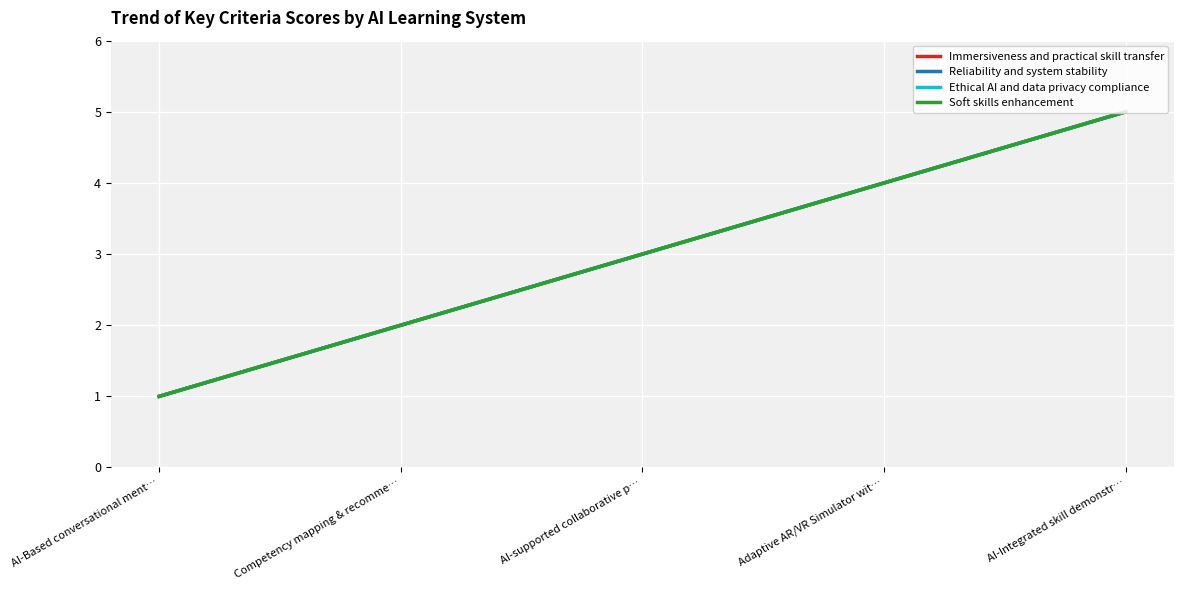

Which has a higher value, AI-supported collaborative p… or AI-Integrated skill demonstr…?

AI-Integrated skill demonstr…